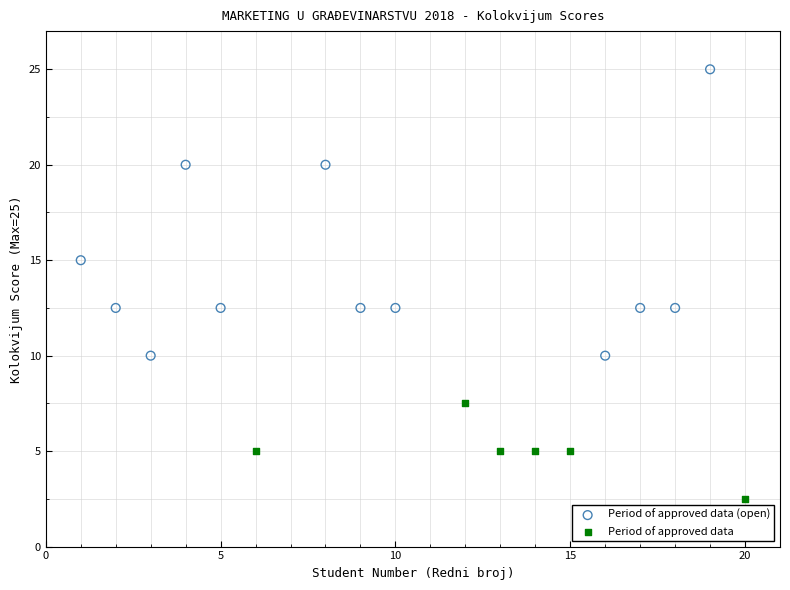

Which series contains the lowest Y value?

Period of approved data